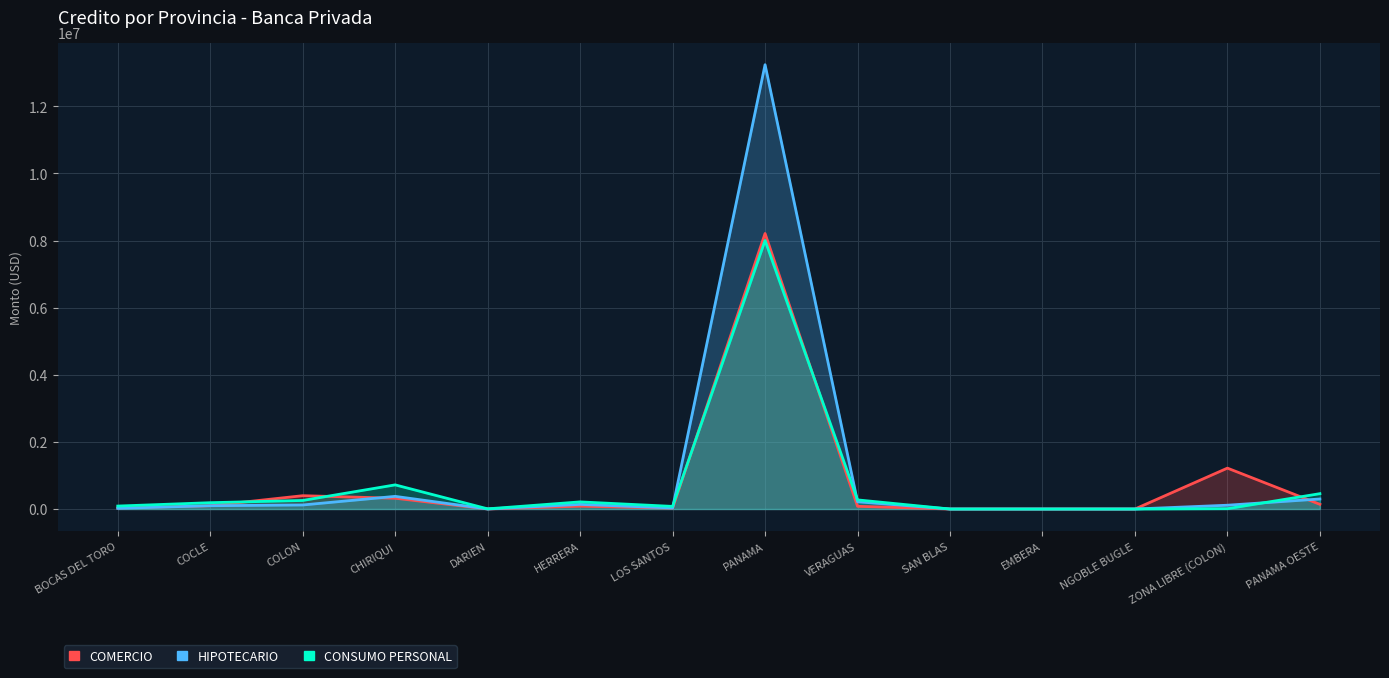

What is the total value across all series at BOCAS DEL TORO?

141455.4